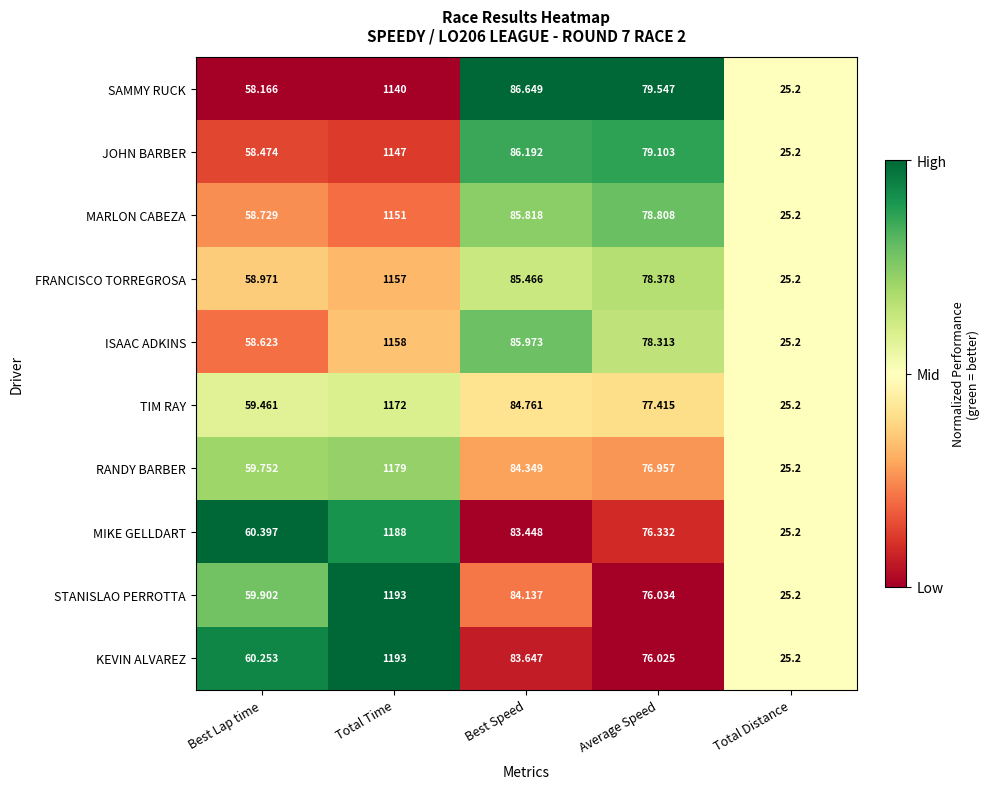

What is the spread (max minus min) of values at Best Speed?

3.2